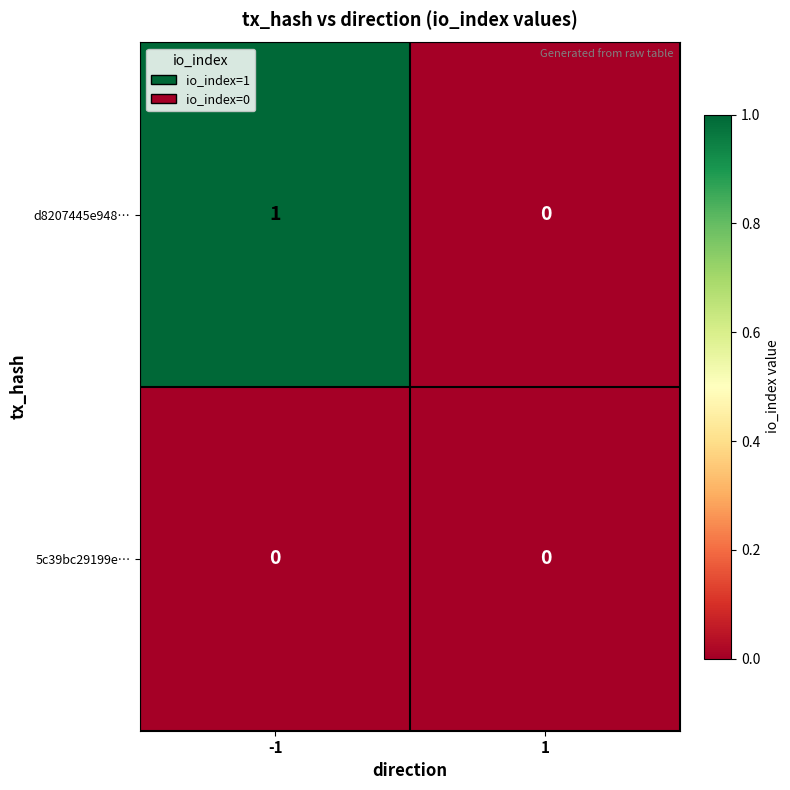

Which series has the largest total across all categories?

d8207445e948…